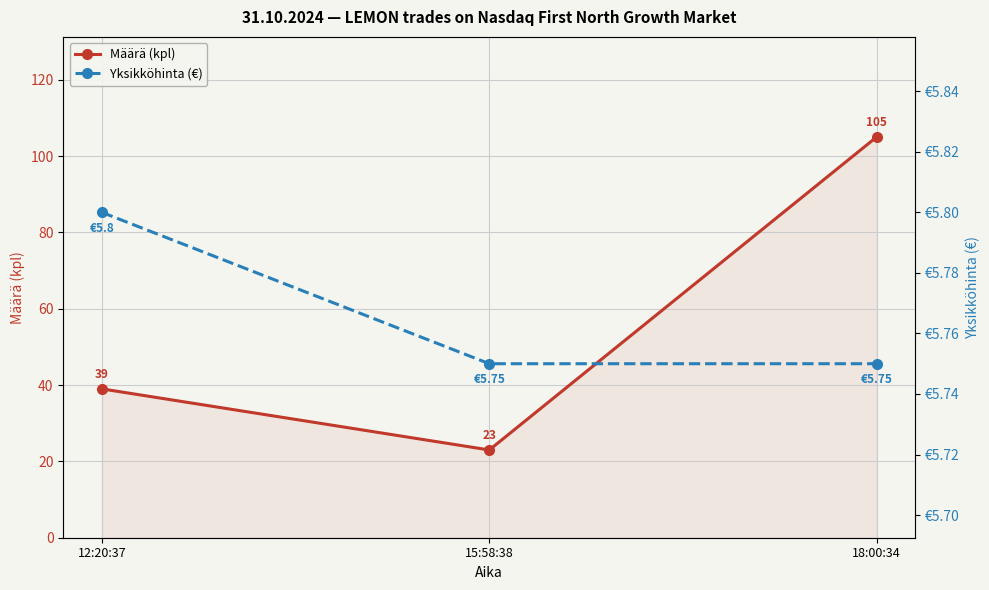

What is the sum of the Yksikköhinta (€) values at 12:20:37 and 15:58:38?

11.6